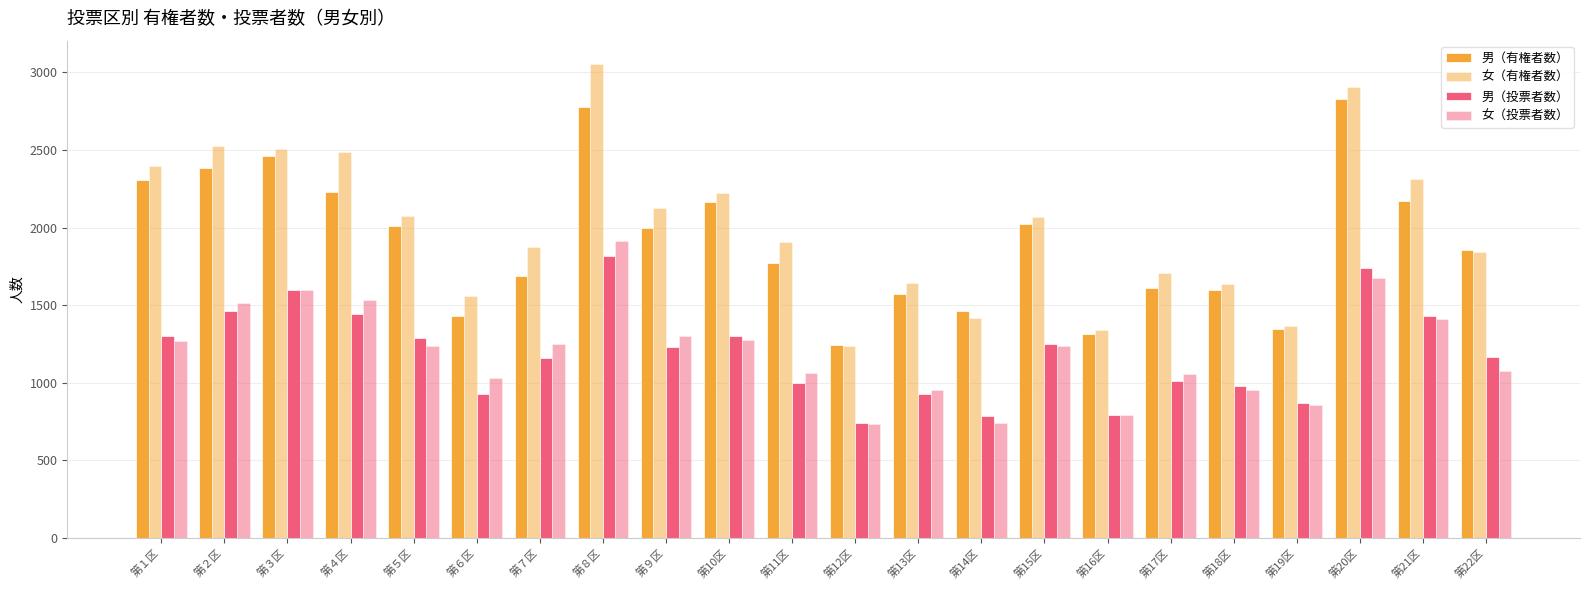

How many series are shown in this chart?

4